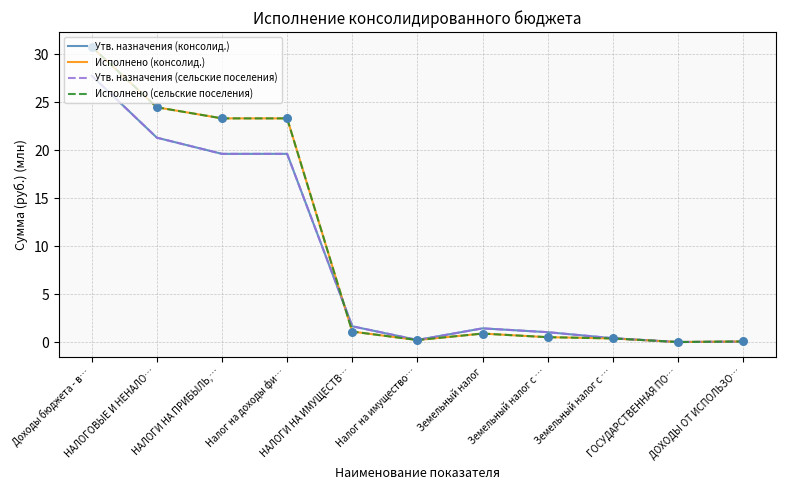

At which category is the sum across all series the highest?

Доходы бюджета - в…